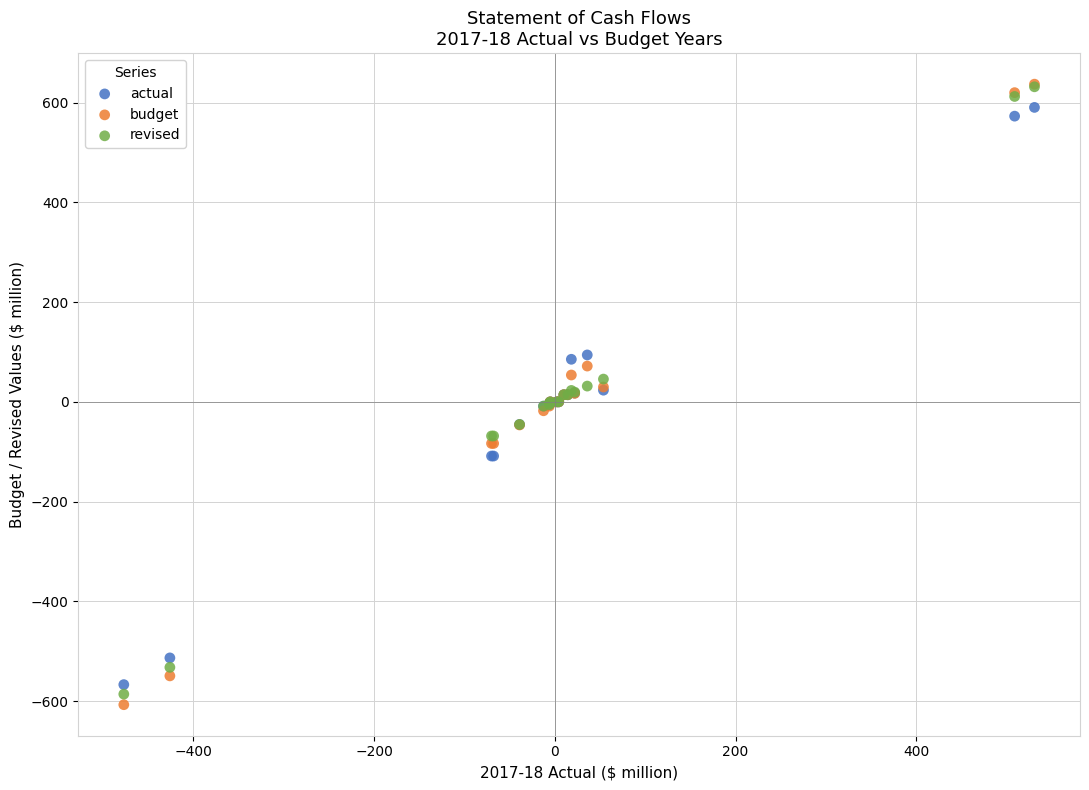

What are all the series names shown in the legend?

actual, budget, revised